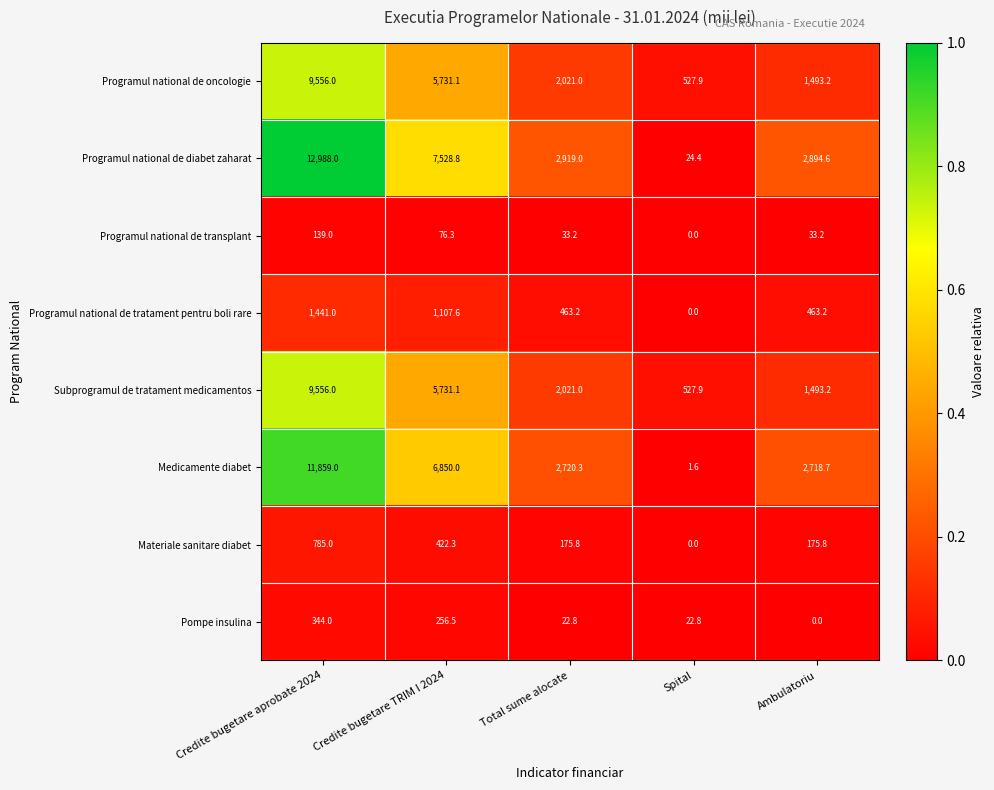

What is the difference between the highest and lowest values at Credite bugetare aprobate 2024?

12849.0